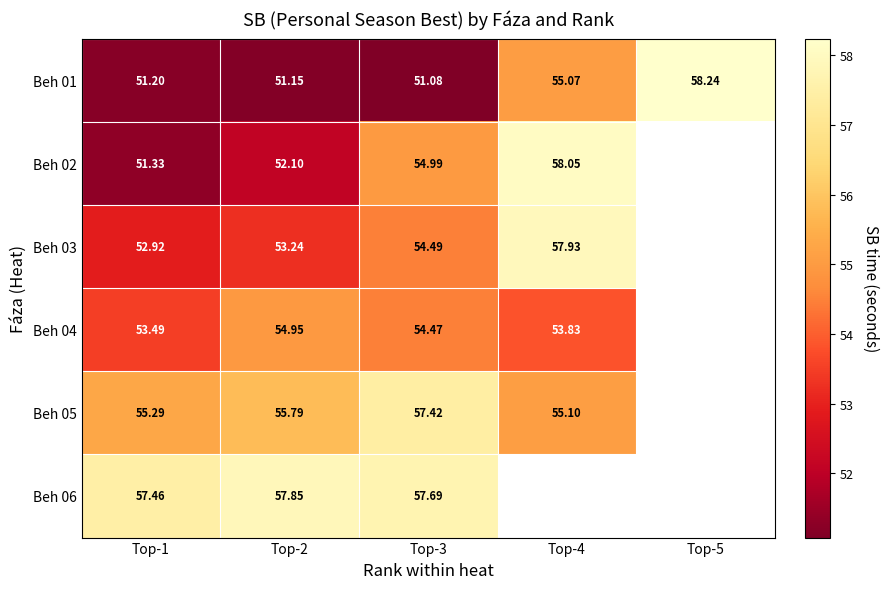

What is the total value across all series at Top-3?

330.1